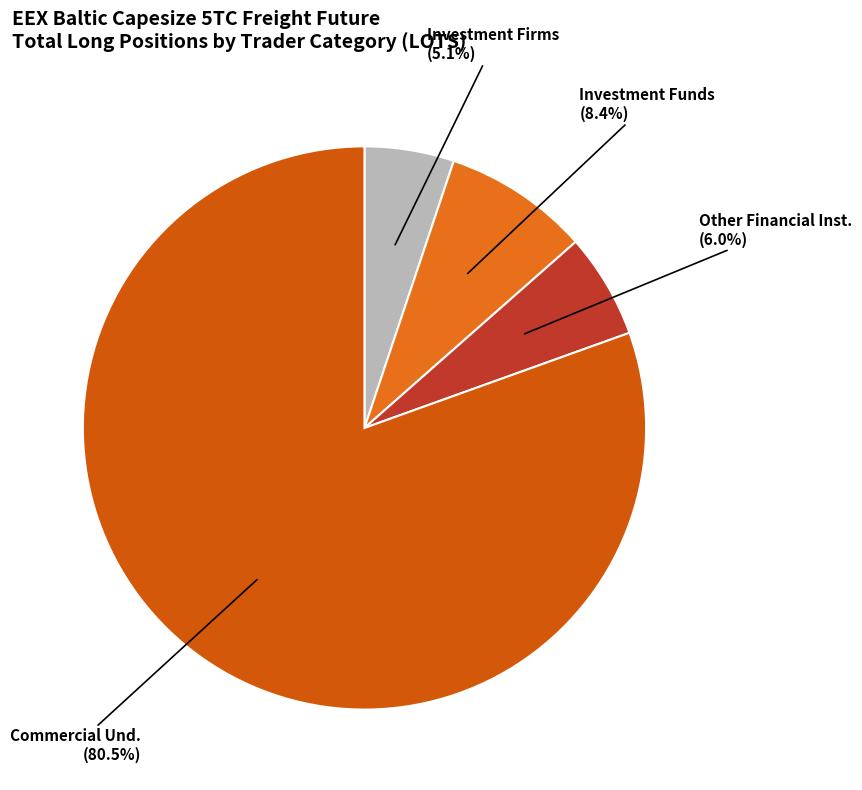

What is the smallest slice in the pie chart?

Investment Firms (5.1%)